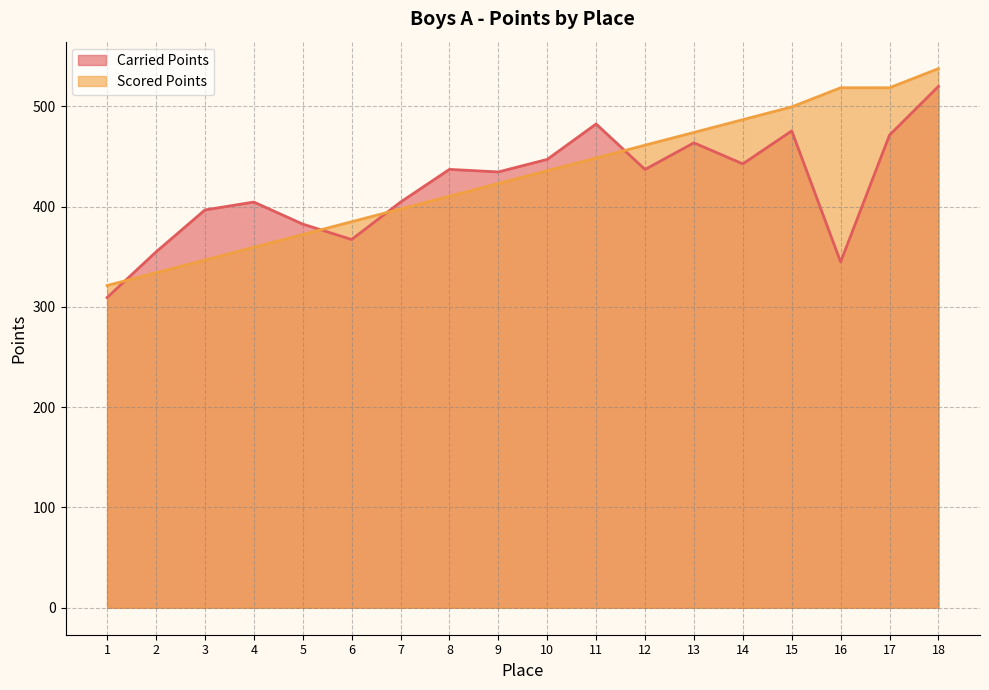

Count the number of categories in the chart.

18